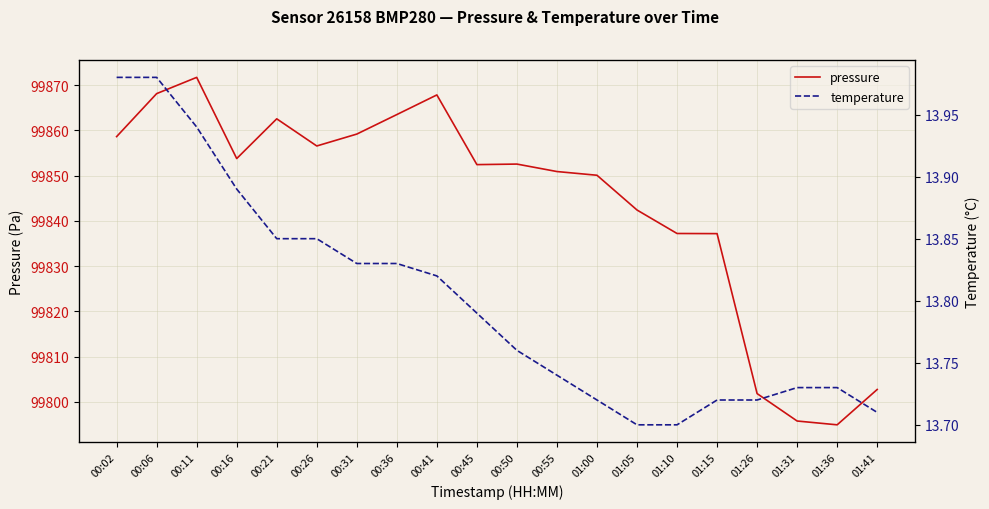

What is the highest value of the temperature series?

14.0